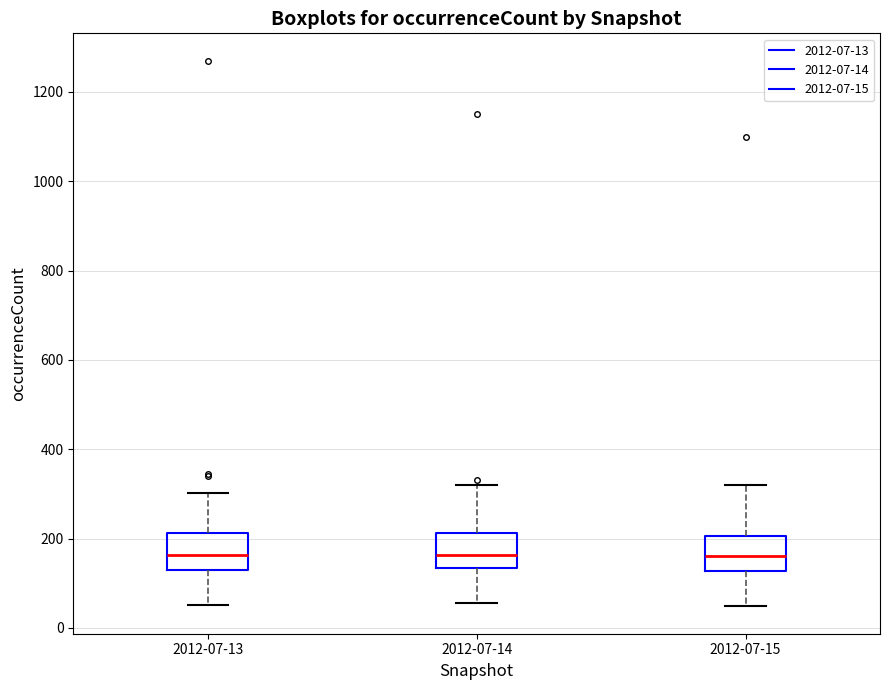

Reading left to right, read every box against the y-axis: the position of its median line, the range the box covers, and the ends of its whiskers. The values are not printed on the chart, so give them approximately, as read against the axis.

2012-07-13: median 160, box 120 to 220, whiskers 60 to 300
2012-07-14: median 160, box 140 to 220, whiskers 60 to 320
2012-07-15: median 160, box 120 to 200, whiskers 40 to 320